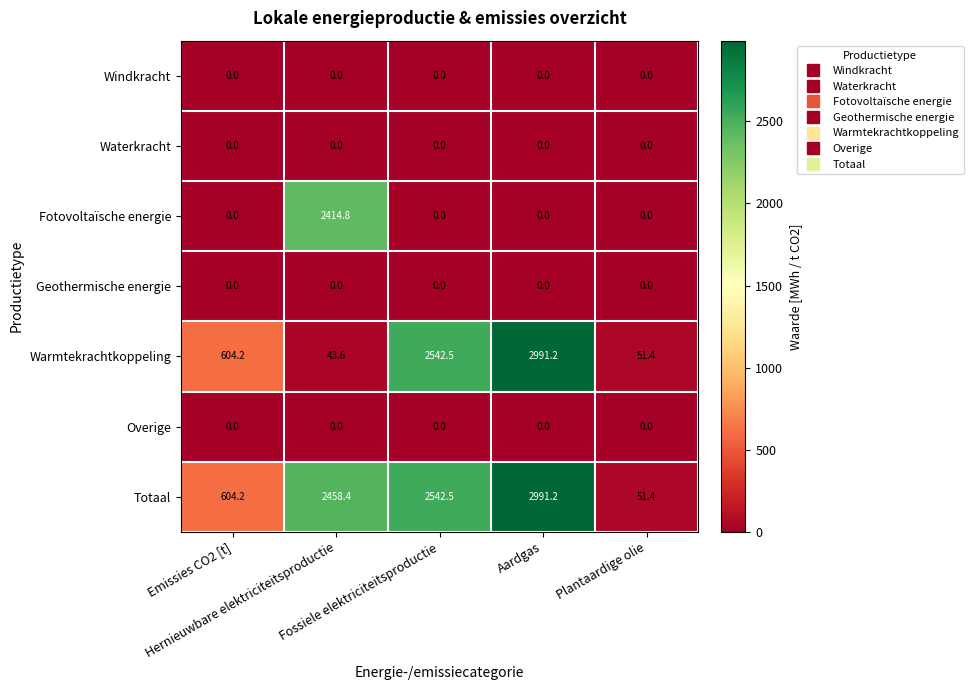

At how many categories does at least one series exceed 314?

4